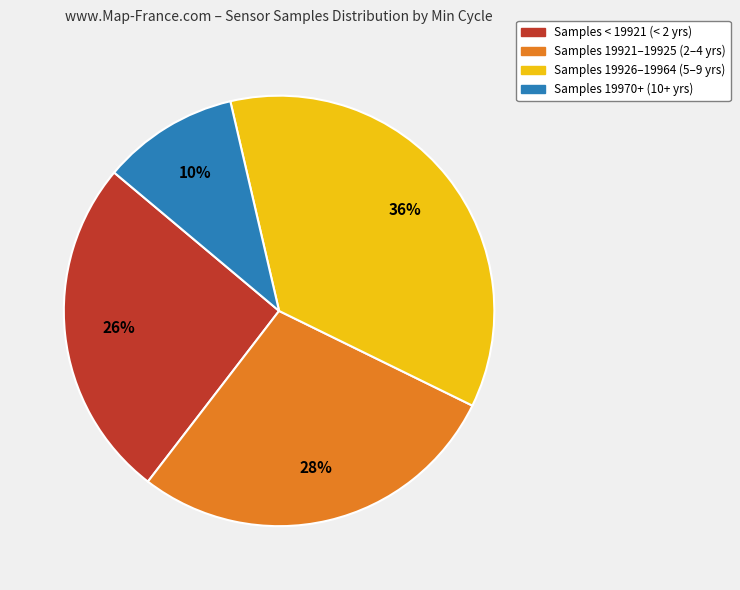

To the nearest percent, what is the average slice percentage?

25%